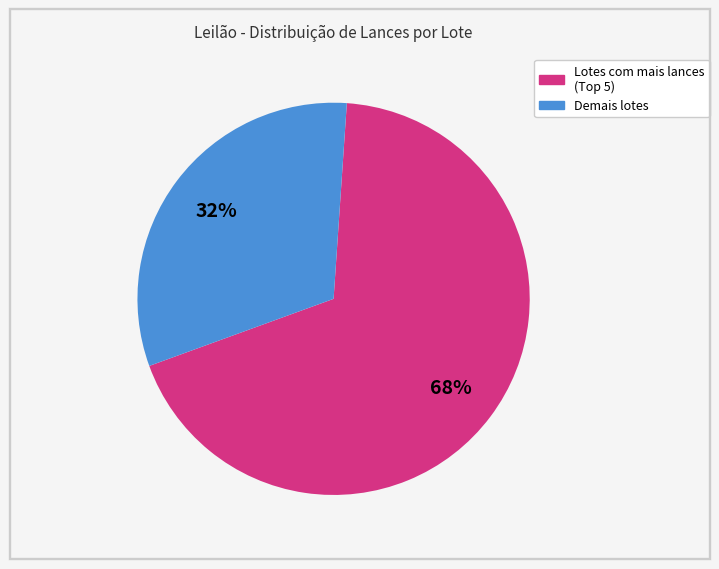

Is there any slice that represents more than half of the pie?

Yes